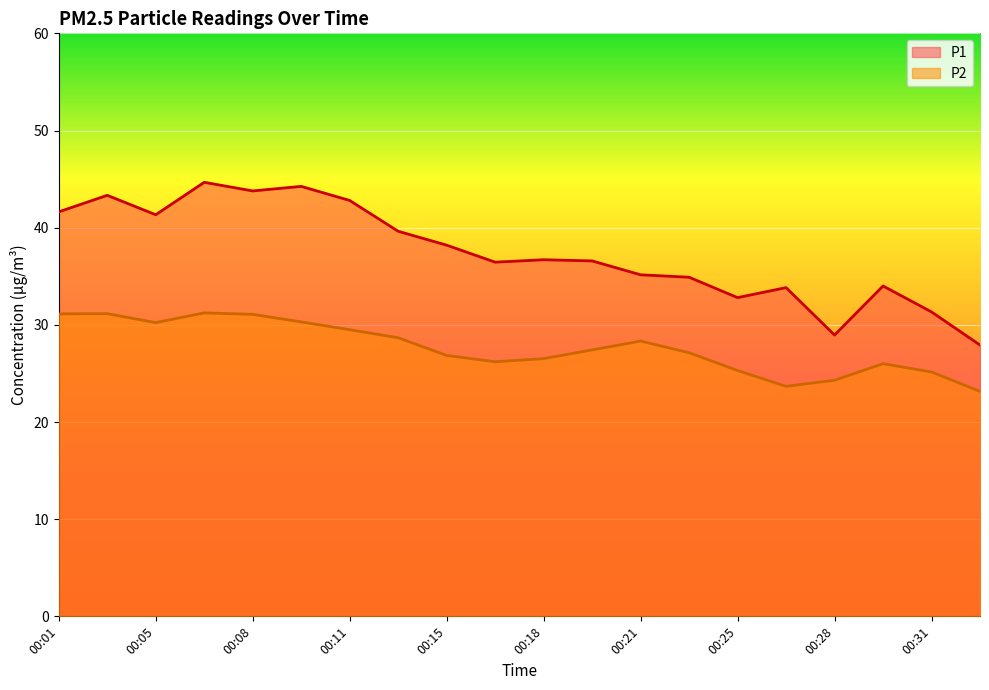

What is the value of the P1 point at the 11th from the left?

36.7